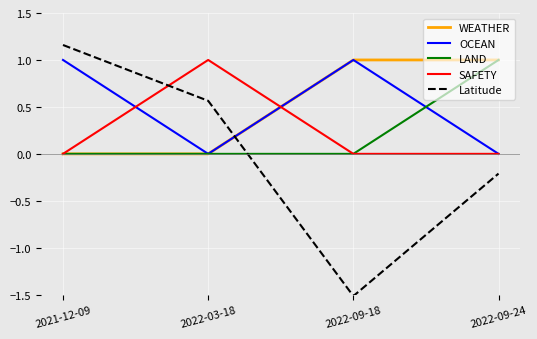

What are all the series names shown in the legend?

WEATHER, OCEAN, LAND, SAFETY, Latitude